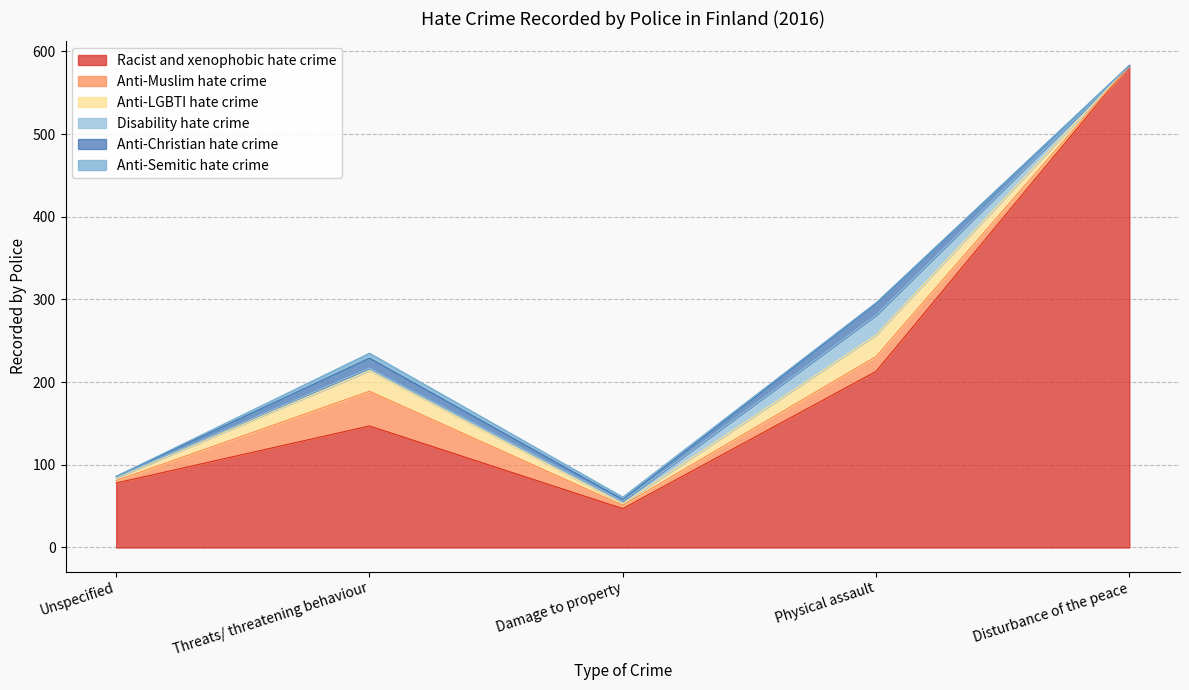

Does the chart have visible grid lines?

Yes